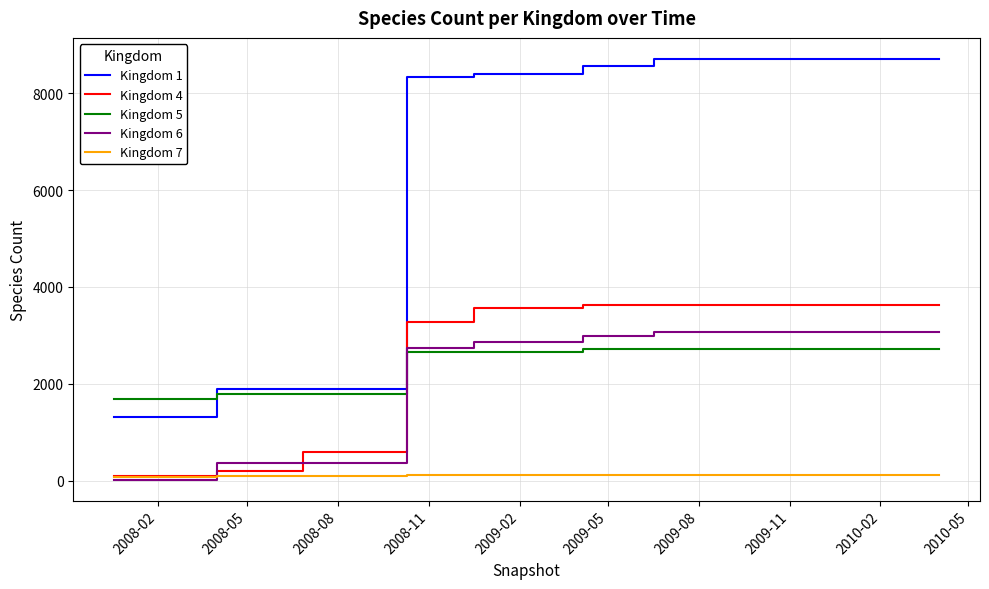

What are all the series names shown in the legend?

Kingdom 1, Kingdom 4, Kingdom 5, Kingdom 6, Kingdom 7